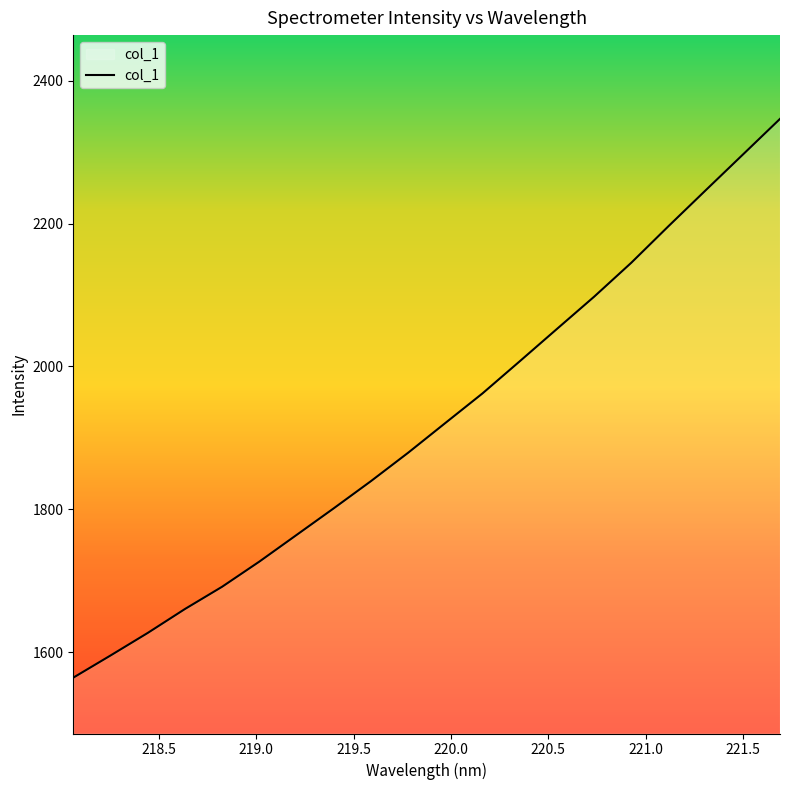

Does the chart have visible grid lines?

No